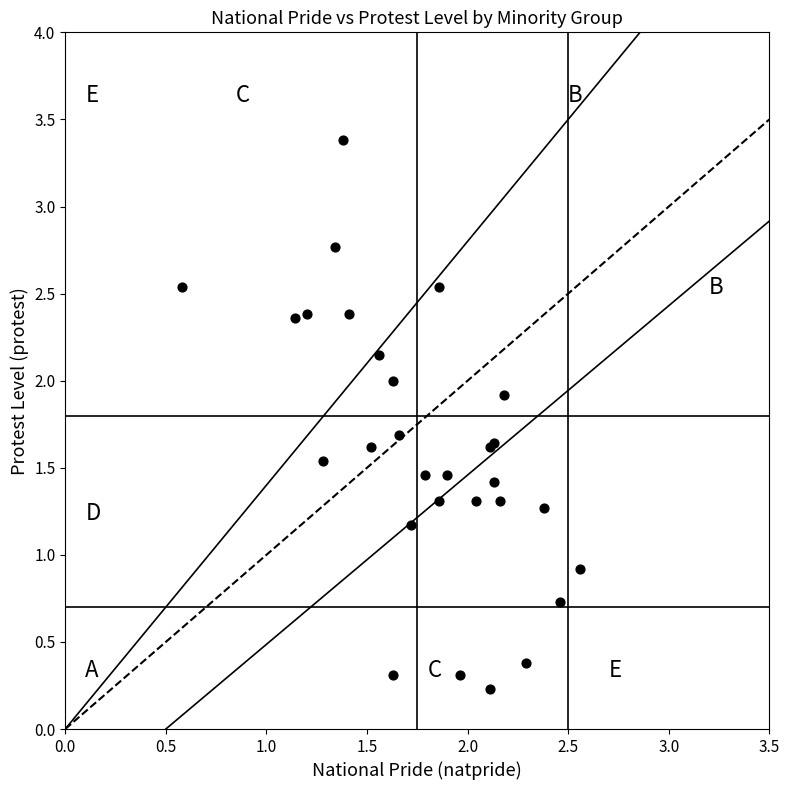

What Y value in the scatter plot is closest to 1?

0.9